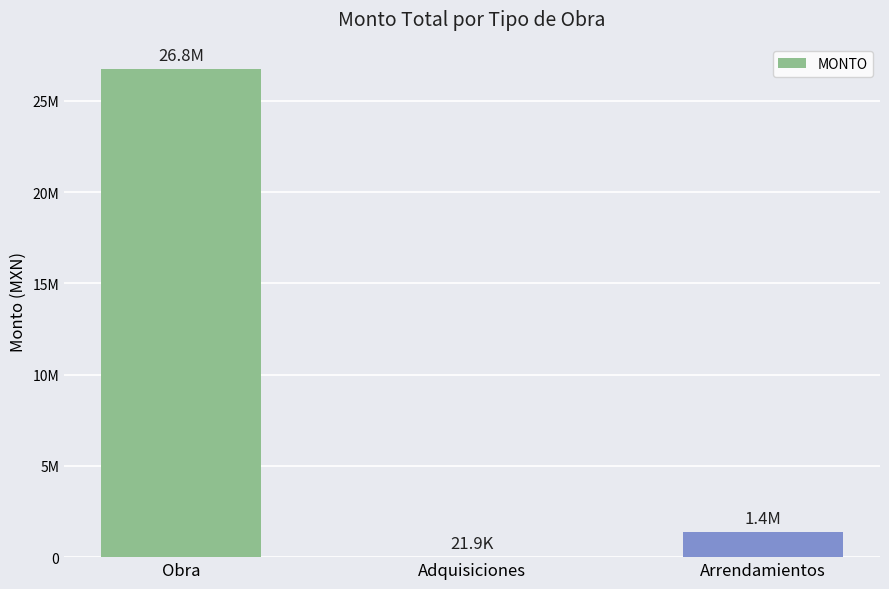

The chart shows a value of 21924.0 at Adquisiciones. True or false?

True